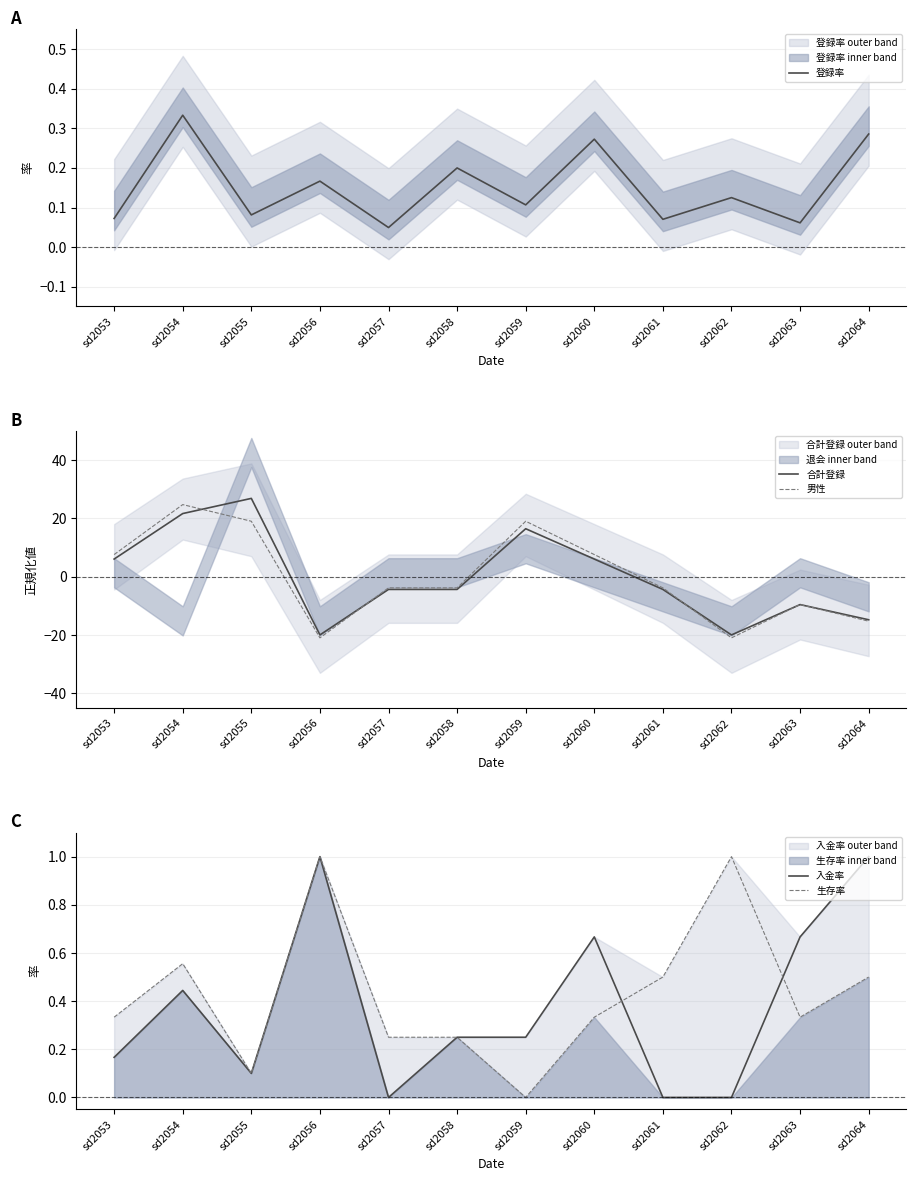

What is the difference between the maximum and minimum values in the 男性 series?

45.7